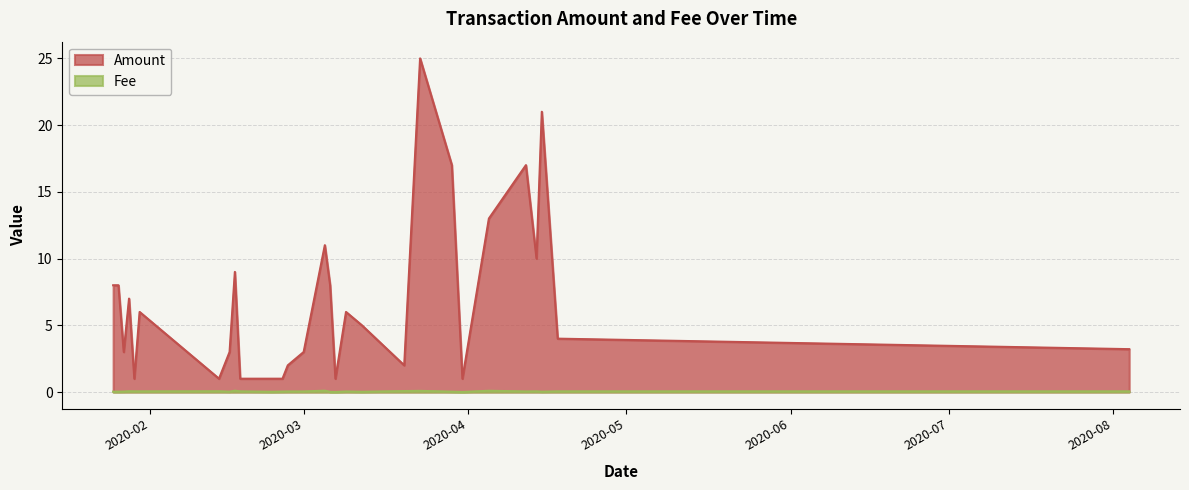

What is the difference between the maximum and minimum values in the Fee series?

0.1